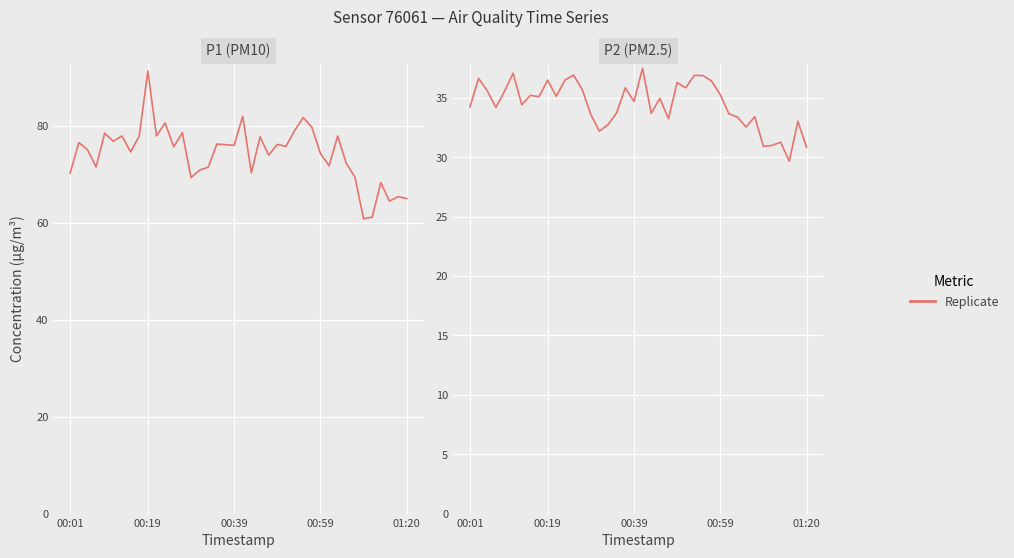

At 30, list the series in order from smallest to largest.

P2, P1